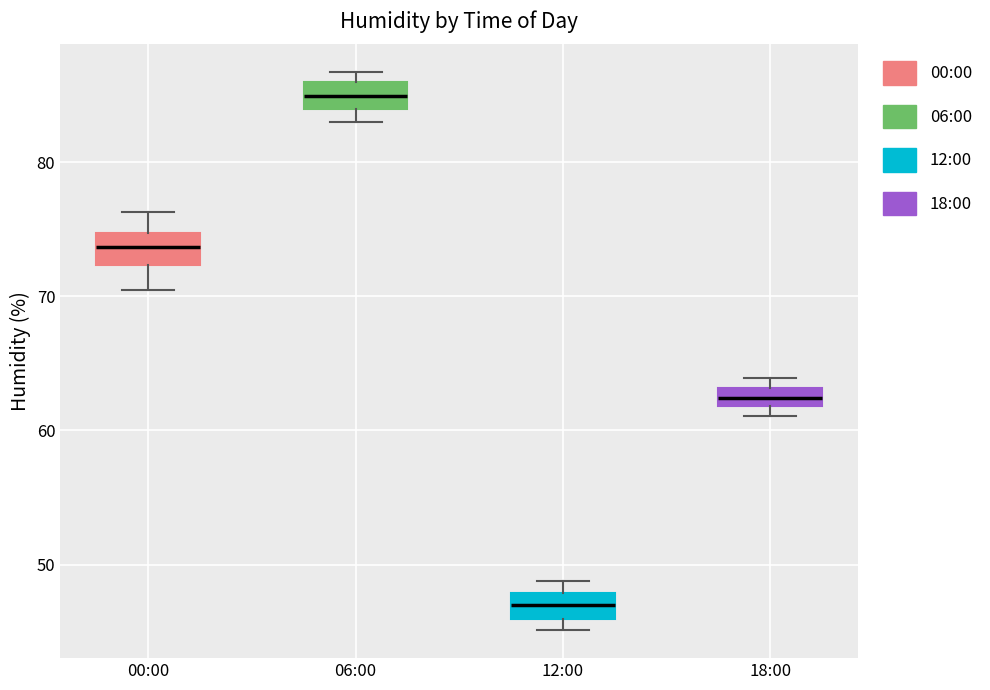

Which box's median line is the highest?

06:00